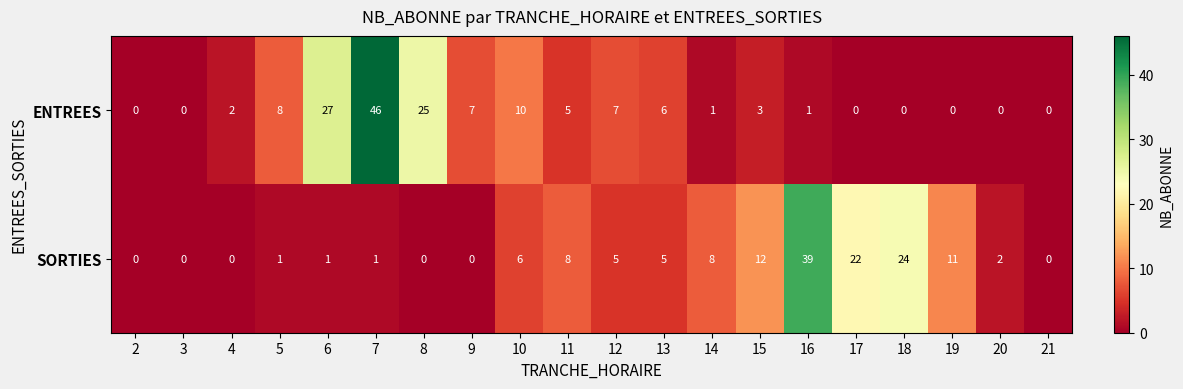

The value of ENTREES at 16 is 2. True or false?

False